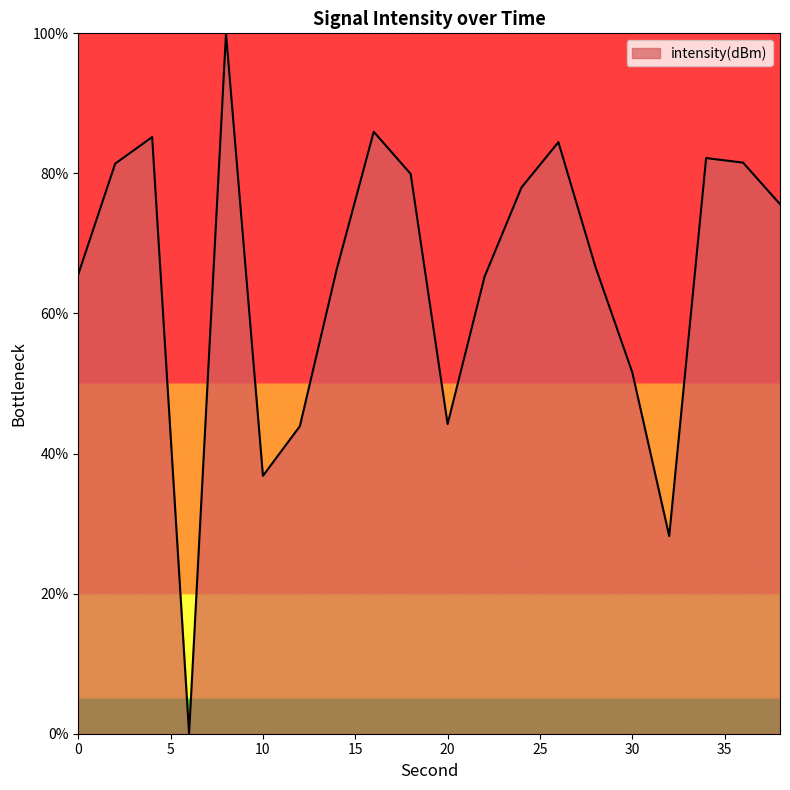

What is the greatest value displayed?

100.0